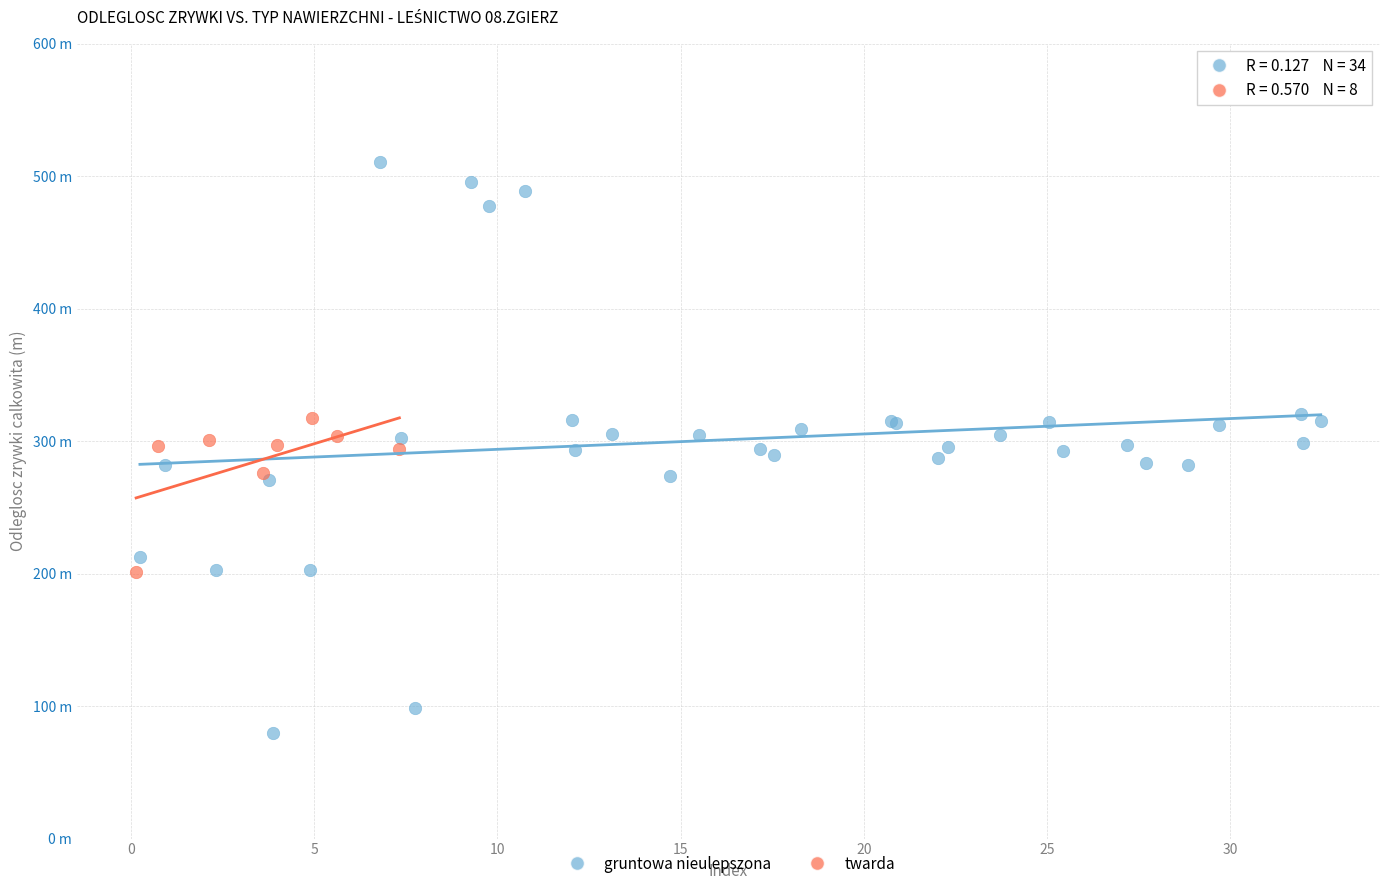

What are all the series names shown in the legend?

gruntowa nieulepszona, twarda